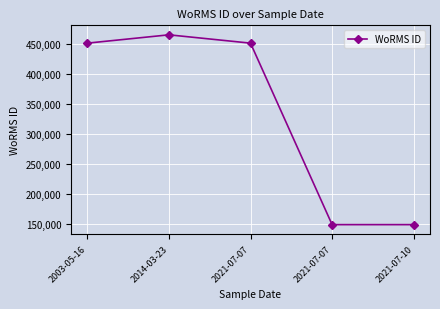

What is the label of the 5th point from the left?

2021-07-10